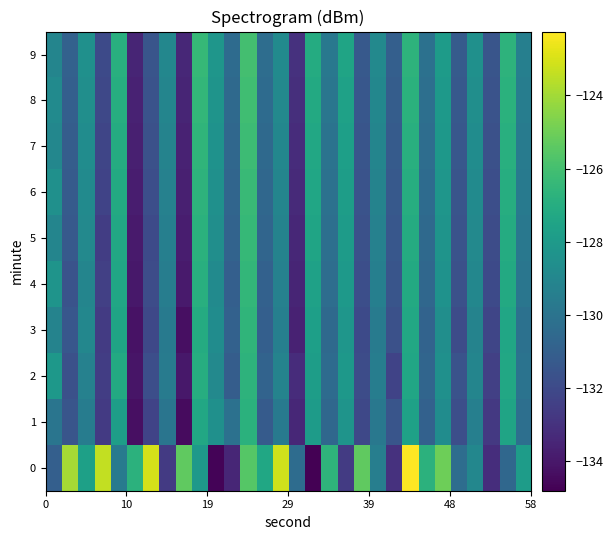

Reading left to right, list all the values displayed in this chart.

0: -131.0	-124.0	-127.7	-123.4	-129.6	-126.8	-123.1	-132.7	-125.3	-128.1	-134.7	-133.5	-125.6	-127.3	-123.2	-130.4	-134.8	-126.6	-132.6	-125.3	-129.5	-133.0	-122.3	-126.7	-125.0	-130.3	-129.0	-133.2	-130.6	-127.9
1: -129.9	-131.5	-129.5	-132.7	-127.8	-134.3	-132.3	-129.9	-134.4	-127.3	-128.5	-130.1	-126.8	-131.2	-129.7	-133.4	-127.9	-130.6	-128.3	-132.1	-129.8	-131.5	-127.6	-130.9	-128.7	-131.8	-129.4	-132.7	-127.5	-130.2
2: -128.1	-131.7	-129.3	-132.5	-127.2	-134.1	-131.8	-129.6	-134.0	-127.0	-128.9	-131.1	-126.7	-130.8	-129.2	-133.2	-127.8	-130.4	-128.1	-131.9	-129.5	-132.3	-127.4	-130.7	-128.5	-131.6	-129.1	-132.4	-127.3	-130.0
3: -129.2	-131.4	-129.0	-132.6	-127.5	-134.2	-132.1	-129.7	-134.3	-127.1	-128.7	-130.9	-126.6	-131.0	-129.4	-133.6	-127.7	-130.5	-128.2	-132.0	-129.6	-131.7	-127.3	-130.8	-128.6	-131.9	-129.2	-132.2	-127.4	-130.1
4: -128.3	-131.6	-129.1	-132.4	-127.4	-134.0	-131.9	-129.5	-133.9	-126.9	-128.8	-131.0	-126.5	-130.9	-129.3	-133.5	-127.6	-130.3	-128.0	-131.8	-129.4	-131.5	-127.2	-130.6	-128.4	-131.7	-129.0	-132.0	-127.2	-129.9
5: -129.1	-131.3	-128.9	-132.5	-127.3	-133.9	-132.0	-129.4	-133.8	-126.8	-128.6	-130.8	-126.4	-130.7	-129.2	-133.4	-127.5	-130.2	-127.9	-131.7	-129.3	-131.4	-127.1	-130.5	-128.3	-131.6	-128.9	-131.9	-127.1	-129.8
6: -128.5	-131.2	-128.8	-132.3	-127.2	-133.8	-131.8	-129.3	-133.7	-126.7	-128.5	-130.7	-126.3	-130.6	-129.1	-133.3	-127.4	-130.1	-127.8	-131.6	-129.2	-131.3	-127.0	-130.4	-128.2	-131.5	-128.8	-131.8	-127.0	-129.7
7: -129.0	-131.1	-128.7	-132.2	-127.1	-133.7	-131.7	-129.2	-133.6	-126.6	-128.4	-130.6	-126.2	-130.5	-129.0	-133.2	-127.3	-130.0	-127.7	-131.5	-129.1	-131.2	-126.9	-130.3	-128.1	-131.4	-128.7	-131.7	-126.9	-129.6
8: -128.8	-131.0	-128.6	-132.1	-127.0	-133.6	-131.6	-129.1	-133.5	-126.5	-128.3	-130.5	-126.1	-130.4	-128.9	-133.1	-127.2	-129.9	-127.6	-131.4	-129.0	-131.1	-126.8	-130.2	-128.0	-131.3	-128.6	-131.6	-126.8	-129.5
9: -129.1	-130.9	-128.5	-132.0	-126.9	-133.5	-131.5	-129.0	-133.4	-126.4	-128.2	-130.4	-126.0	-130.3	-128.8	-133.0	-127.1	-129.8	-127.5	-131.3	-128.9	-131.0	-126.7	-130.1	-127.9	-131.2	-128.5	-131.5	-126.7	-129.4